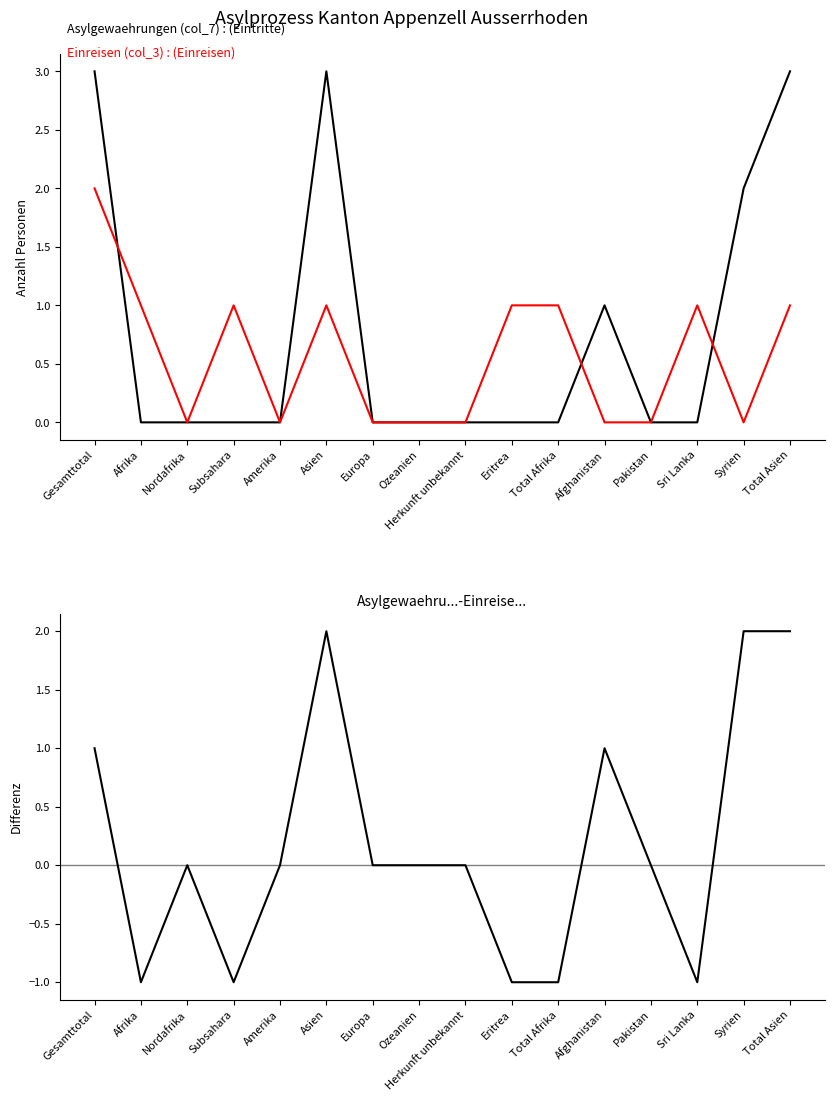

Reading left to right, what are all the values shown in this chart?

Asylgewaehrungen (col_7): Gesamttotal=3	Afrika=0	Nordafrika=0	Subsahara=0	Amerika=0	Asien=3	Europa=0	Ozeanien=0	Herkunft unbekannt=0	Eritrea=0	Total Afrika=0	Afghanistan=1	Pakistan=0	Sri Lanka=0	Syrien=2	Total Asien=3
Einreisen (col_3): Gesamttotal=2	Afrika=1	Nordafrika=0	Subsahara=1	Amerika=0	Asien=1	Europa=0	Ozeanien=0	Herkunft unbekannt=0	Eritrea=1	Total Afrika=1	Afghanistan=0	Pakistan=0	Sri Lanka=1	Syrien=0	Total Asien=1
Asylgewaehrungen (col_7) - Einreisen (col_3): Gesamttotal=1	Afrika=-1	Nordafrika=0	Subsahara=-1	Amerika=0	Asien=2	Europa=0	Ozeanien=0	Herkunft unbekannt=0	Eritrea=-1	Total Afrika=-1	Afghanistan=1	Pakistan=0	Sri Lanka=-1	Syrien=2	Total Asien=2